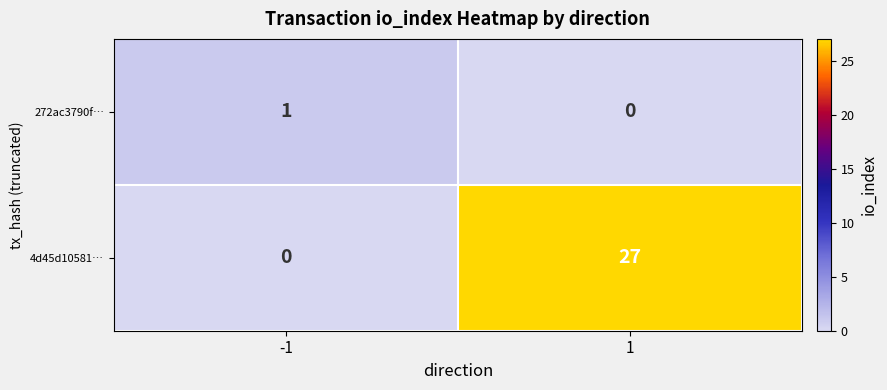

Which series has the largest range (max minus min)?

4d45d10581…